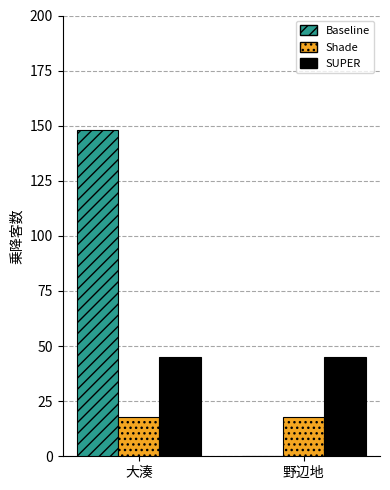

Is the value of Shade at 大湊 greater than the value of Baseline at 大湊?

No